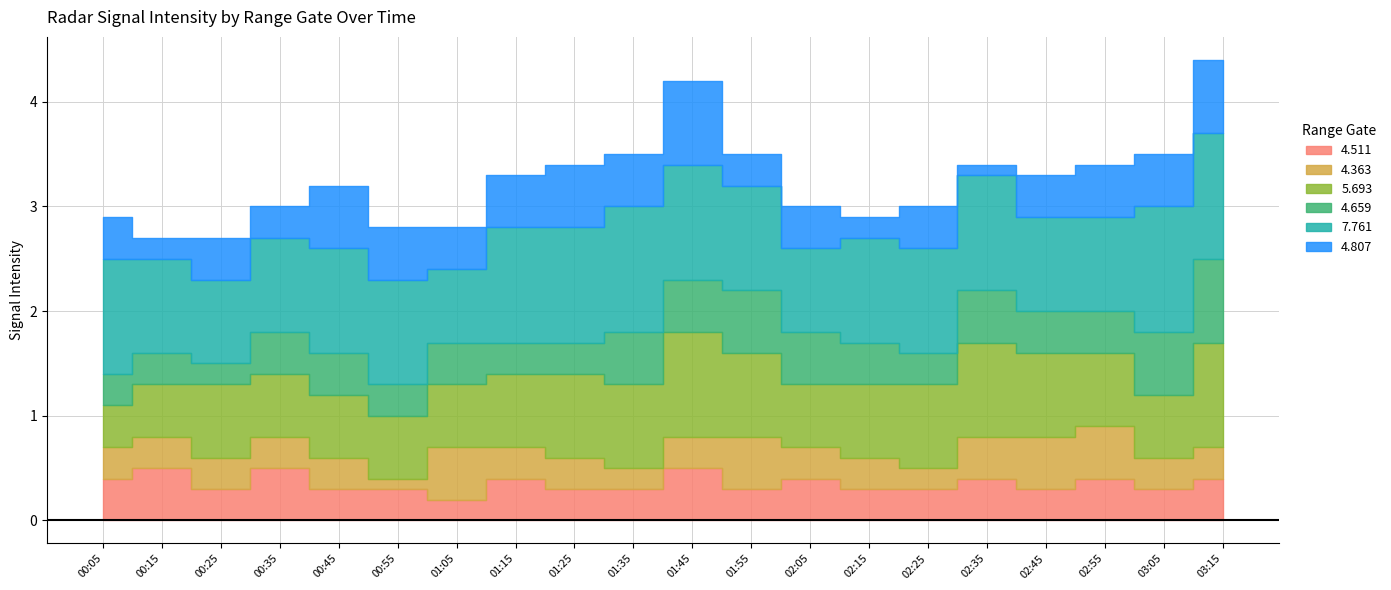

True or false: 4.659 has a value of 0.8 at 2006/09/13 01:55.

False